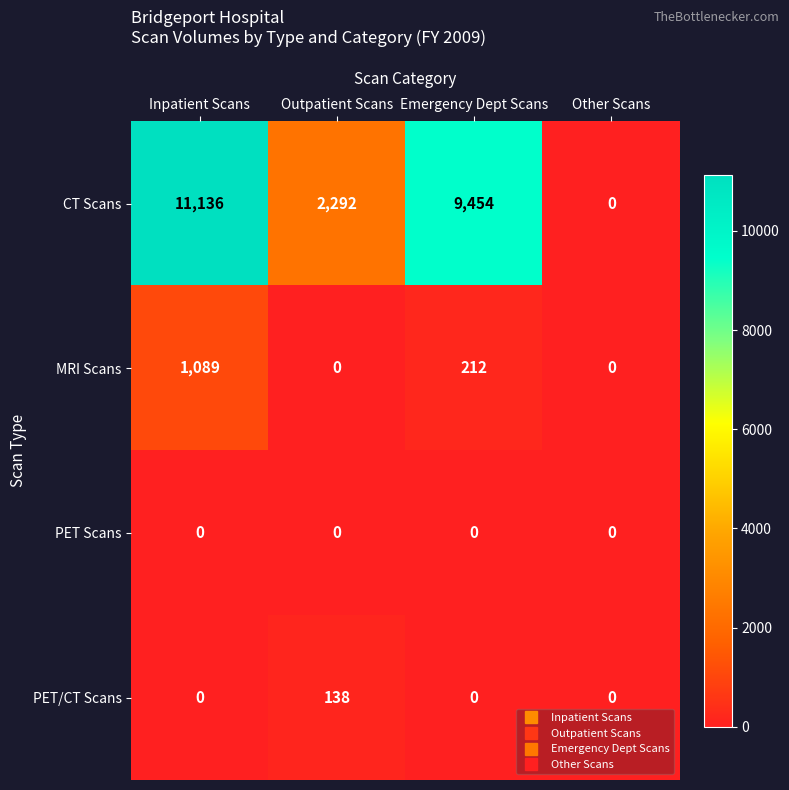

Count the PET/CT Scans values in the range 0 to 138.

4